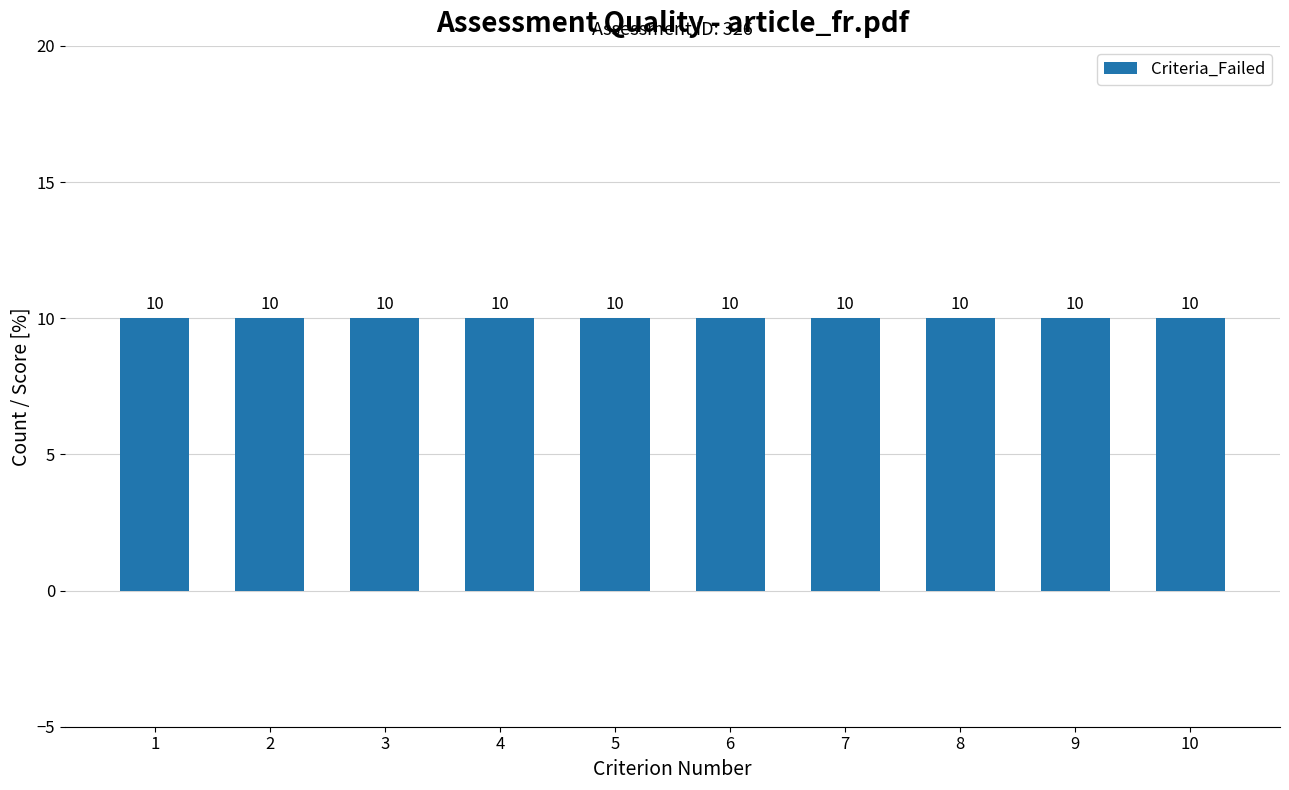

Does the chart contain stacked bars?

No